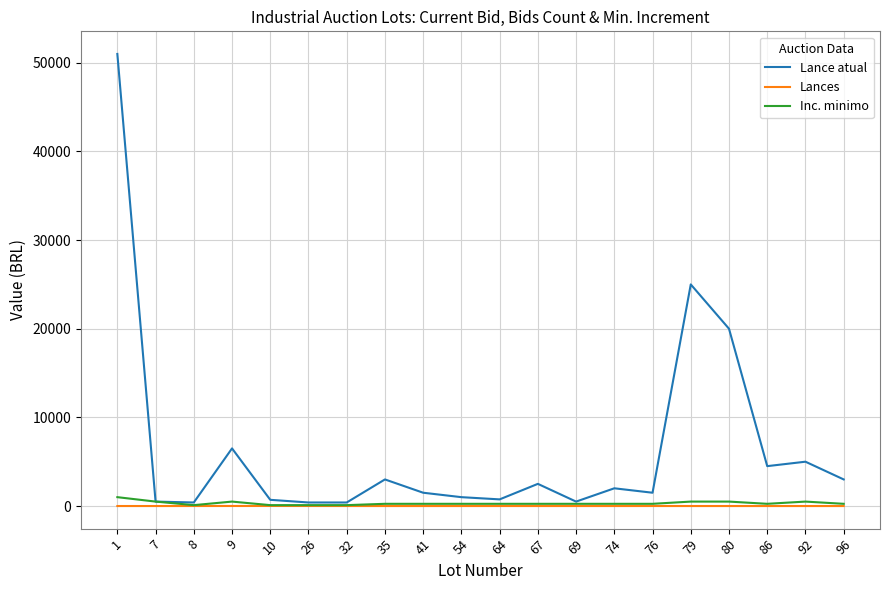

How many Inc. minimo values are between 250 and 500?

15